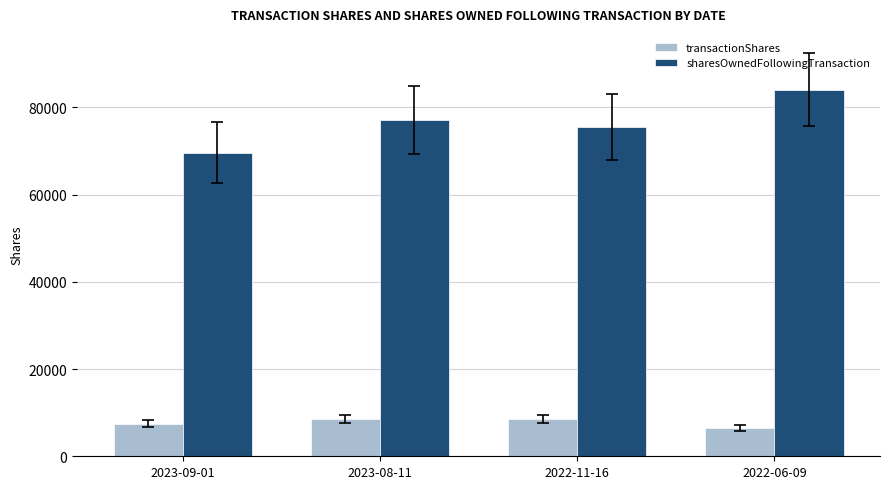

Reading left to right, what are all the values shown in this chart?

transactionShares: 7500	8500	8500	6442
sharesOwnedFollowingTransaction: 69618	77118	75547	84047